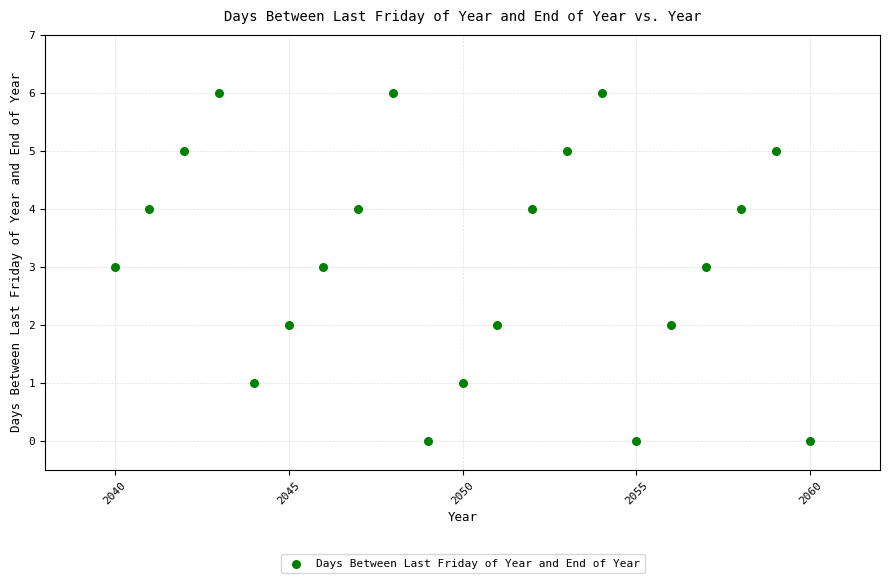

What is the range of X values (max minus min)?

20